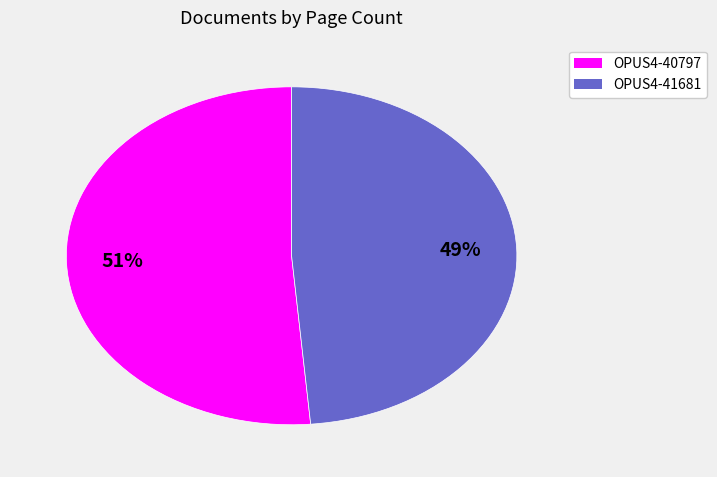

Which has a higher value, OPUS4-41681 or OPUS4-40797?

OPUS4-40797